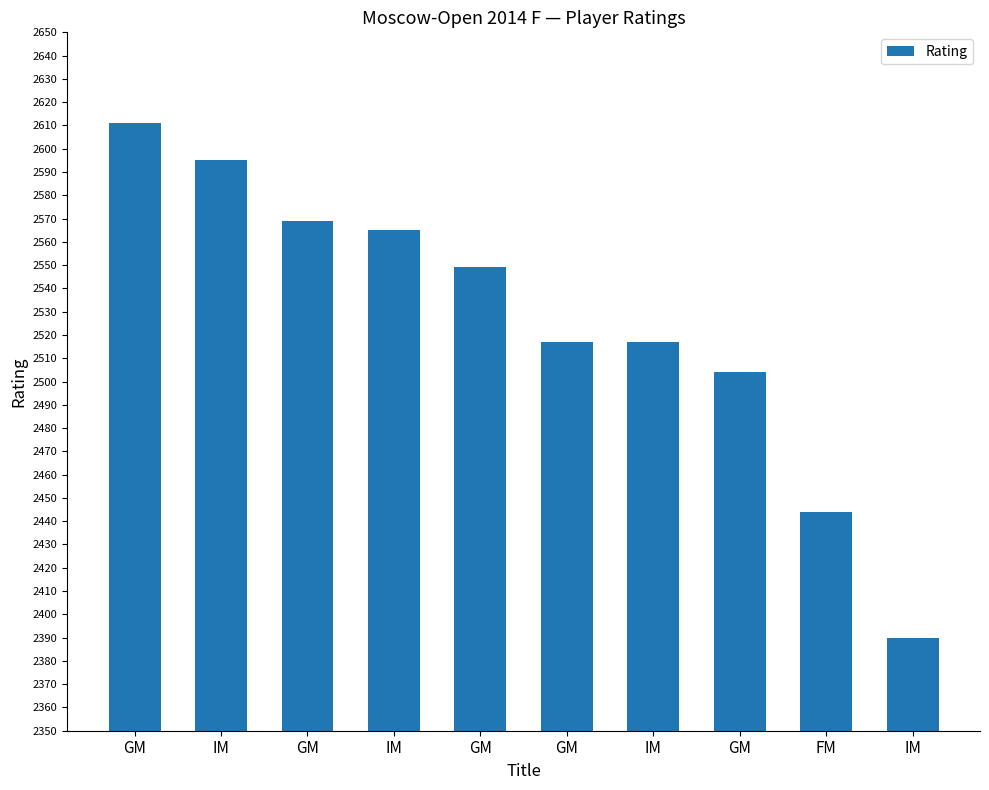

What is the difference between the second highest and minimum values?

205